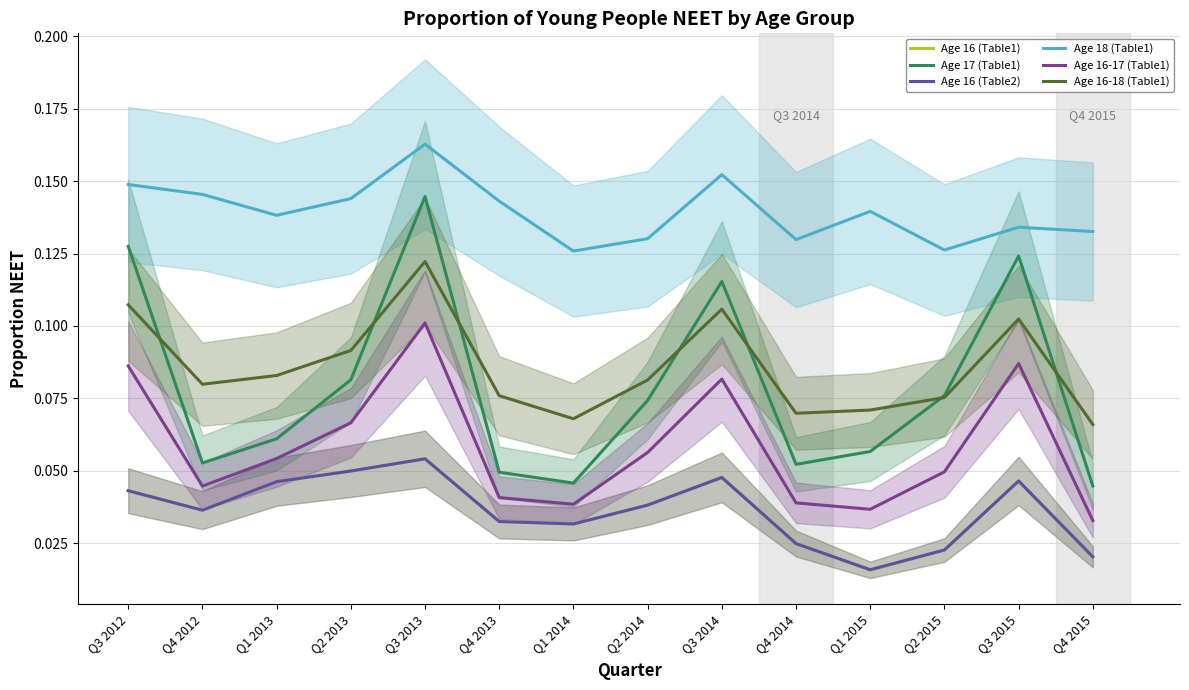

Reading left to right, extract all data points from this chart.

Age 16 (Table1): Q3 2012=0.0	Q4 2012=0.0	Q1 2013=0.0	Q2 2013=0.0	Q3 2013=0.1	Q4 2013=0.0	Q1 2014=0.0	Q2 2014=0.0	Q3 2014=0.0	Q4 2014=0.0	Q1 2015=0.0	Q2 2015=0.0	Q3 2015=0.0	Q4 2015=0.0
Age 17 (Table1): Q3 2012=0.1	Q4 2012=0.1	Q1 2013=0.1	Q2 2013=0.1	Q3 2013=0.1	Q4 2013=0.0	Q1 2014=0.0	Q2 2014=0.1	Q3 2014=0.1	Q4 2014=0.1	Q1 2015=0.1	Q2 2015=0.1	Q3 2015=0.1	Q4 2015=0.0
Age 16 (Table2): Q3 2012=0.0	Q4 2012=0.0	Q1 2013=0.0	Q2 2013=0.0	Q3 2013=0.1	Q4 2013=0.0	Q1 2014=0.0	Q2 2014=0.0	Q3 2014=0.0	Q4 2014=0.0	Q1 2015=0.0	Q2 2015=0.0	Q3 2015=0.0	Q4 2015=0.0
Age 18 (Table1): Q3 2012=0.1	Q4 2012=0.1	Q1 2013=0.1	Q2 2013=0.1	Q3 2013=0.2	Q4 2013=0.1	Q1 2014=0.1	Q2 2014=0.1	Q3 2014=0.2	Q4 2014=0.1	Q1 2015=0.1	Q2 2015=0.1	Q3 2015=0.1	Q4 2015=0.1
Age 16-17 (Table1): Q3 2012=0.1	Q4 2012=0.0	Q1 2013=0.1	Q2 2013=0.1	Q3 2013=0.1	Q4 2013=0.0	Q1 2014=0.0	Q2 2014=0.1	Q3 2014=0.1	Q4 2014=0.0	Q1 2015=0.0	Q2 2015=0.0	Q3 2015=0.1	Q4 2015=0.0
Age 16-18 (Table1): Q3 2012=0.1	Q4 2012=0.1	Q1 2013=0.1	Q2 2013=0.1	Q3 2013=0.1	Q4 2013=0.1	Q1 2014=0.1	Q2 2014=0.1	Q3 2014=0.1	Q4 2014=0.1	Q1 2015=0.1	Q2 2015=0.1	Q3 2015=0.1	Q4 2015=0.1